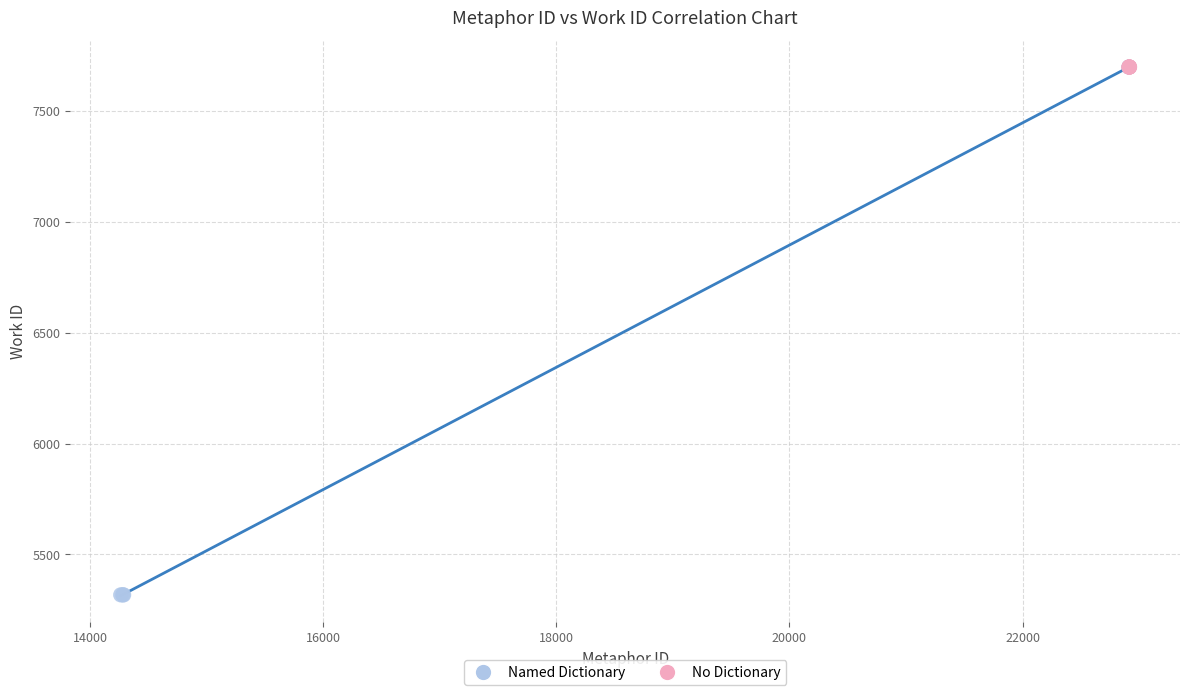

Which series contains the lowest Y value?

Named Dictionary